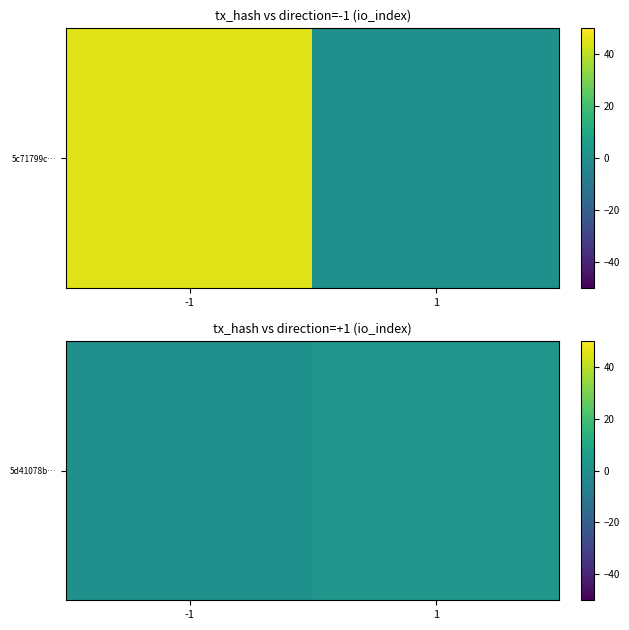

What is the maximum value shown in the chart?

2